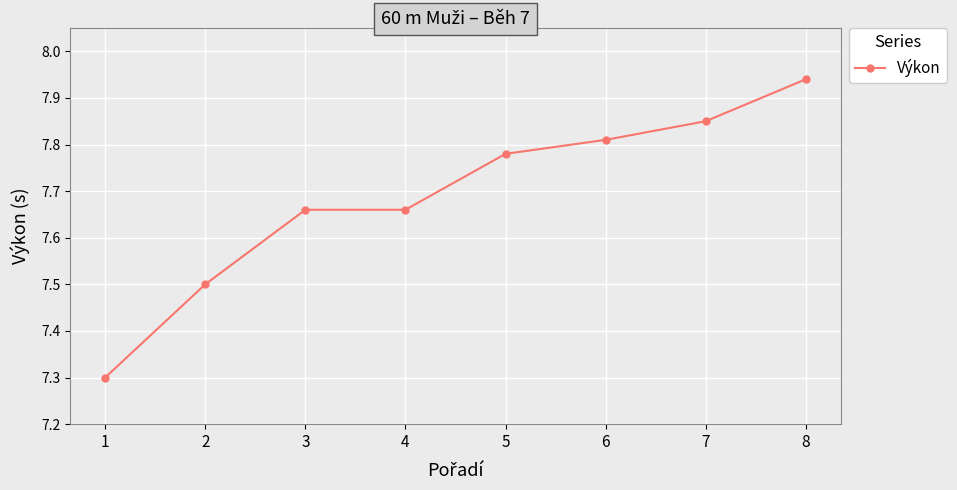

Is it true that the value at 1 is 1.8?

False